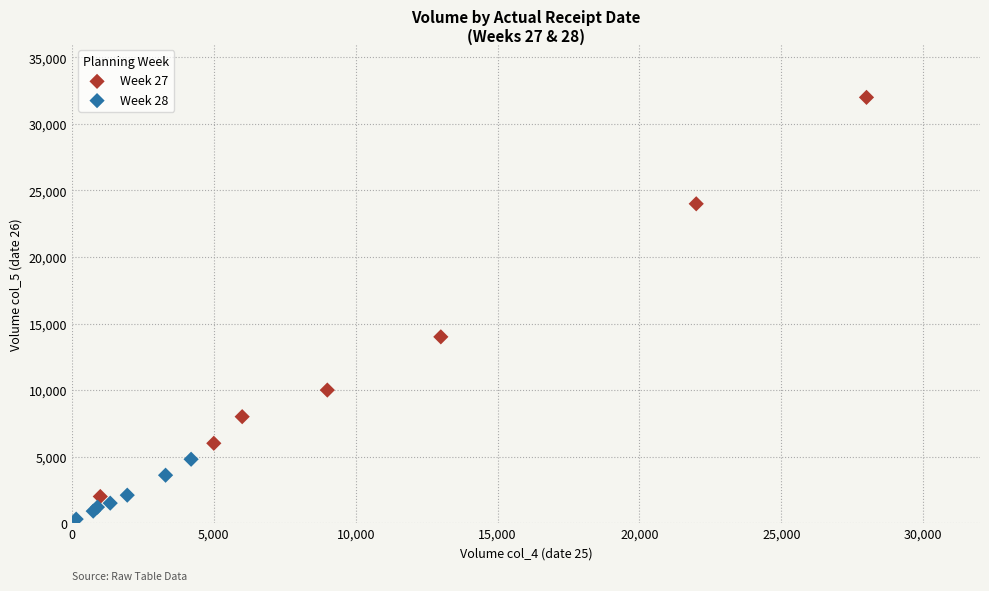

Which series reaches the minimum Y coordinate?

Week 28